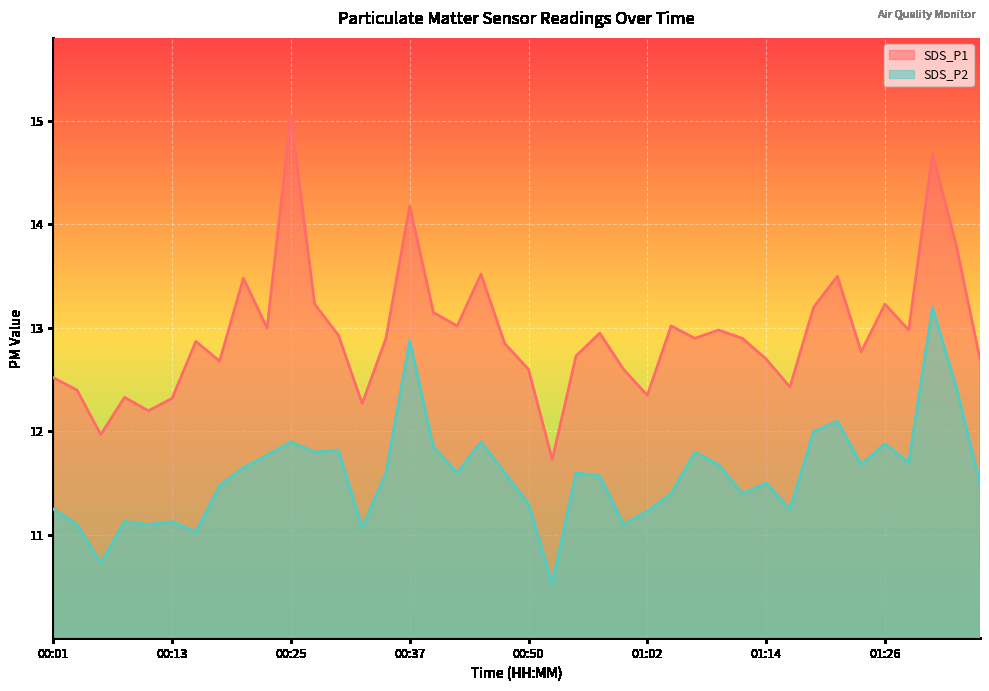

Reading left to right, list all the values displayed in this chart.

SDS_P1: 12.5	12.4	12.0	12.3	12.2	12.3	12.9	12.7	13.5	13.0	15.1	13.2	12.9	12.3	12.9	14.2	13.2	13.0	13.5	12.8	12.6	11.7	12.7	12.9	12.6	12.3	13.0	12.9	13.0	12.9	12.7	12.4	13.2	13.5	12.8	13.2	13.0	14.7	13.8	12.7
SDS_P2: 11.2	11.1	10.7	11.1	11.1	11.1	11.0	11.5	11.7	11.8	11.9	11.8	11.8	11.1	11.6	12.9	11.8	11.6	11.9	11.6	11.3	10.5	11.6	11.6	11.1	11.2	11.4	11.8	11.7	11.4	11.5	11.2	12.0	12.1	11.7	11.9	11.7	13.2	12.4	11.5